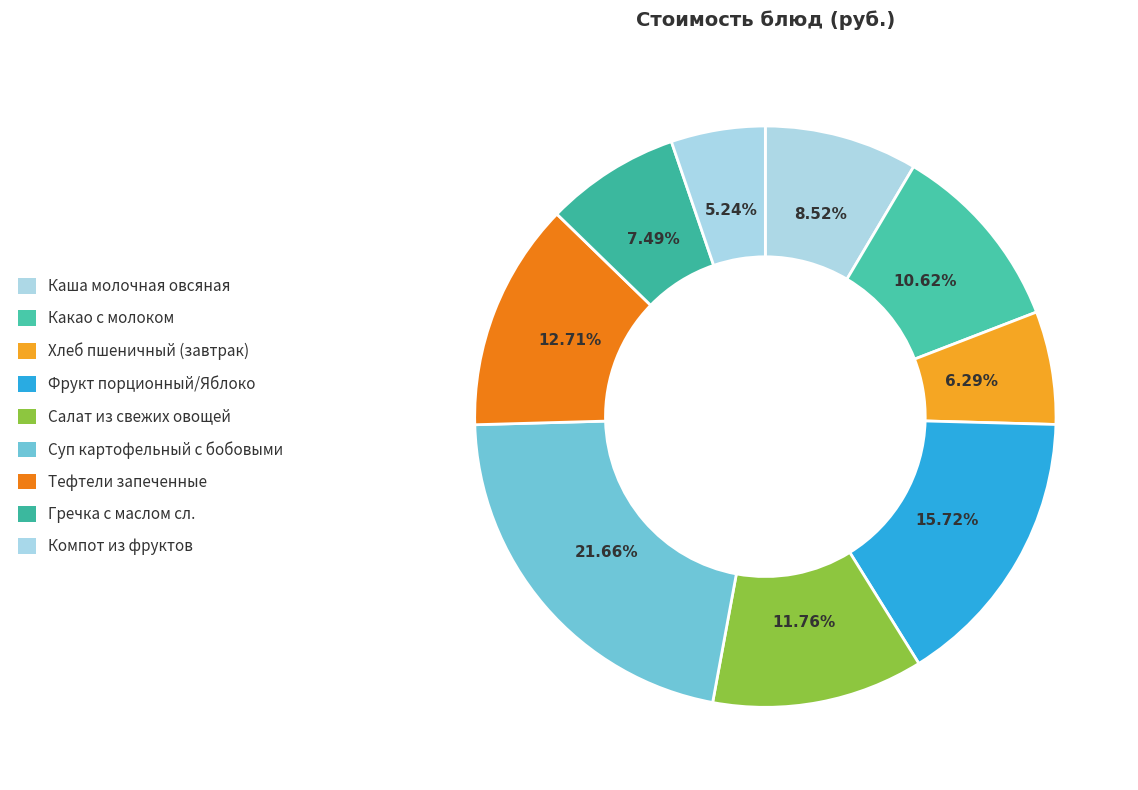

How many segments does this pie chart have?

9